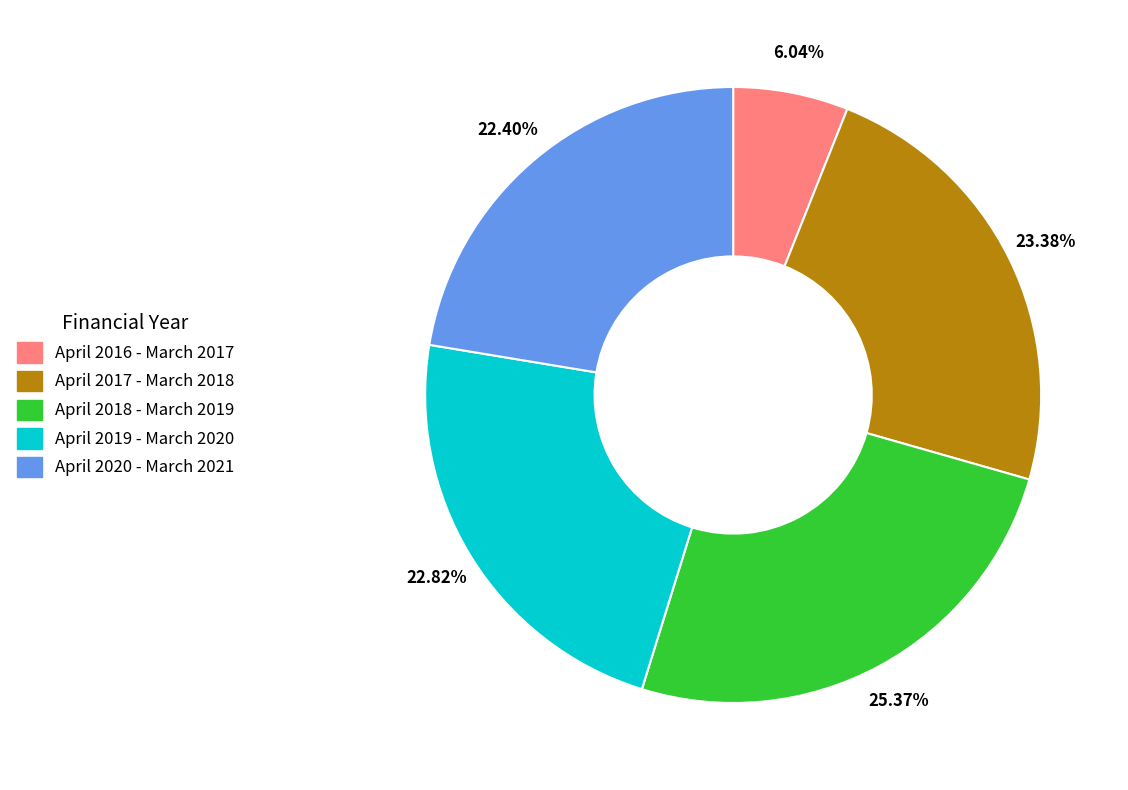

The April 2018 - March 2019 slice represents 25% of the pie. True or false?

True